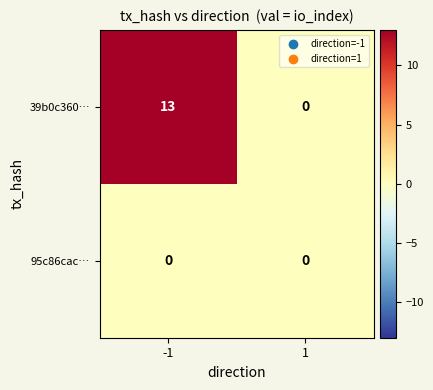

Is the value of 95c86cac… at -1 greater than the value of 39b0c360… at -1?

No